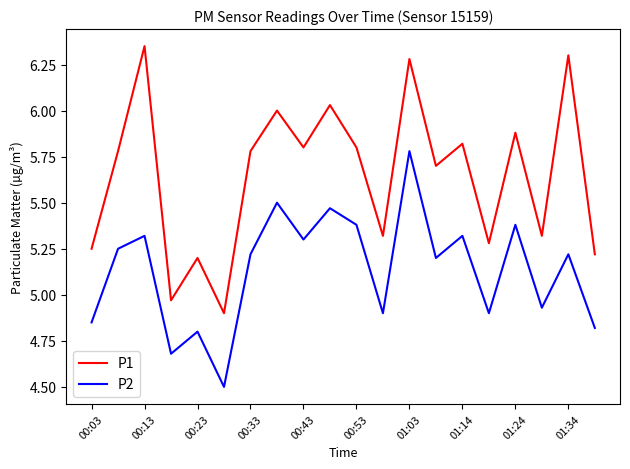

True or false: P1 and P2 cross at least once.

False